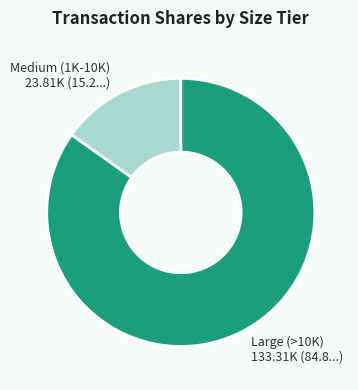

Is the sum of Large (>10K) and Medium (1K-10K) greater than half?

Yes